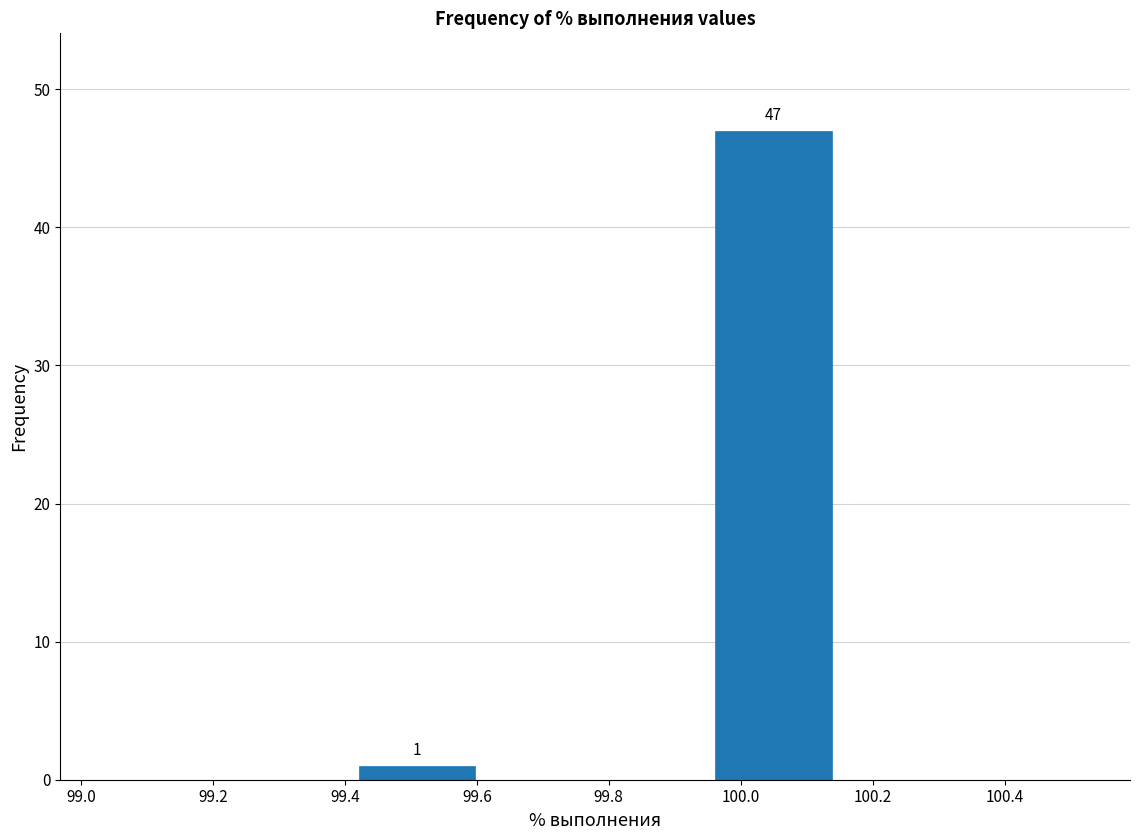

Over which range of the x-axis is the bar tallest?

99.96 to 100.14